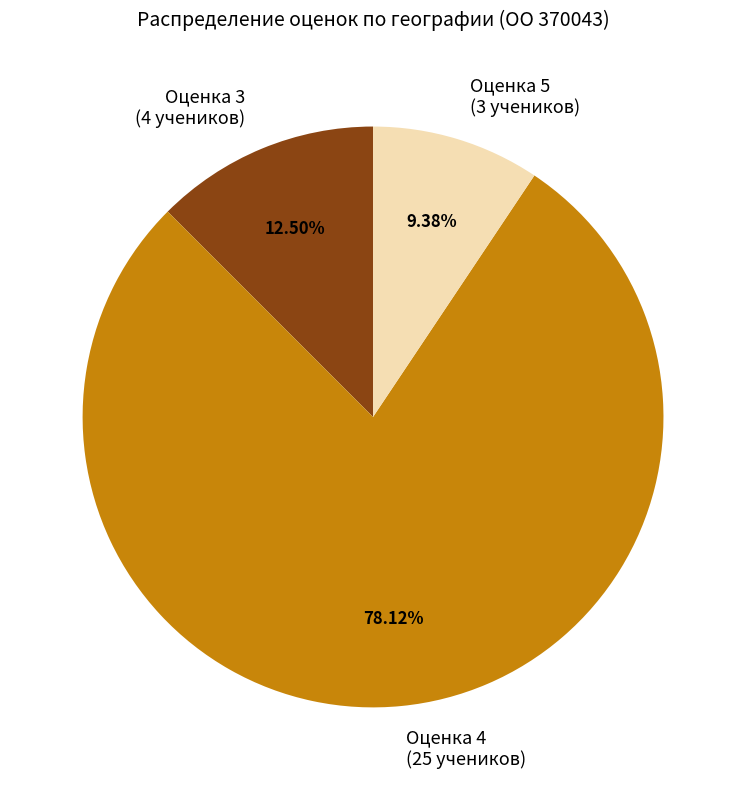

Is Оценка 4 the majority of the pie?

Yes